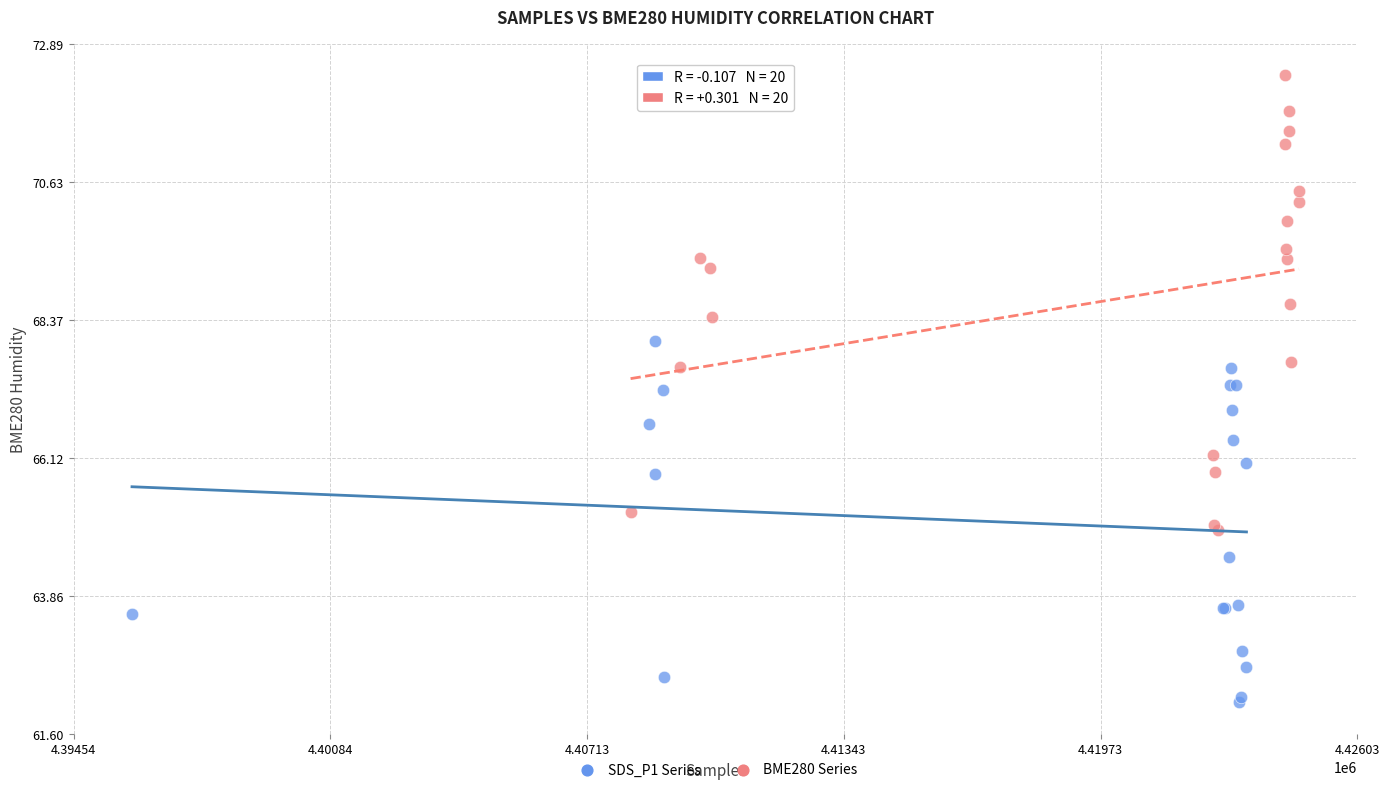

Which series contains the lowest Y value?

SDS_P1 Series